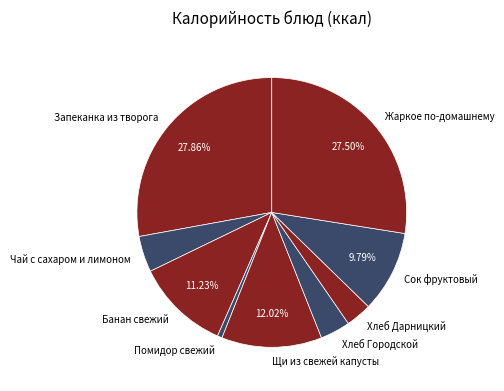

Combined, do Щи из свежей капусты and Сок фруктовый account for over 50%?

No